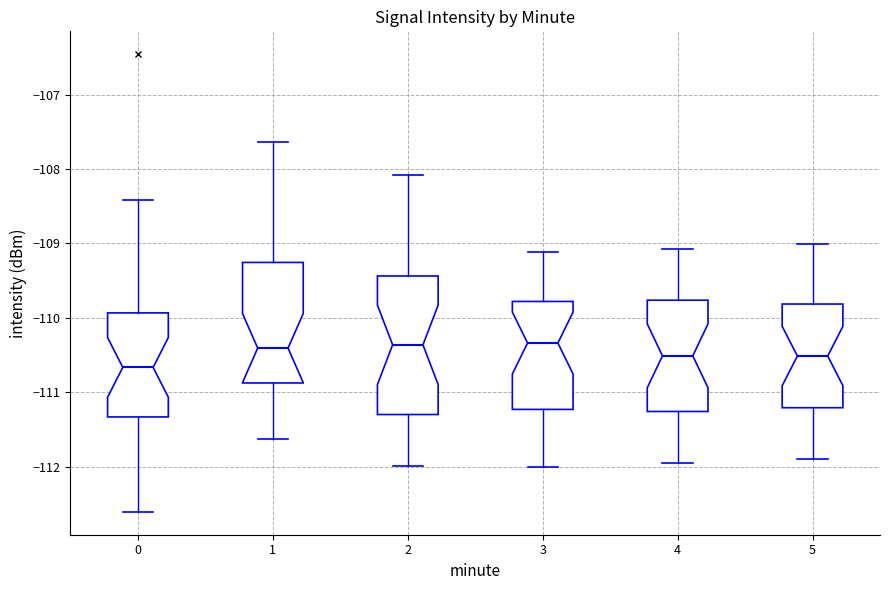

Where is the lower edge of the box at x = 1 on the y-axis? The values are not printed on the chart, so give them approximately, as read against the axis.

-110.9